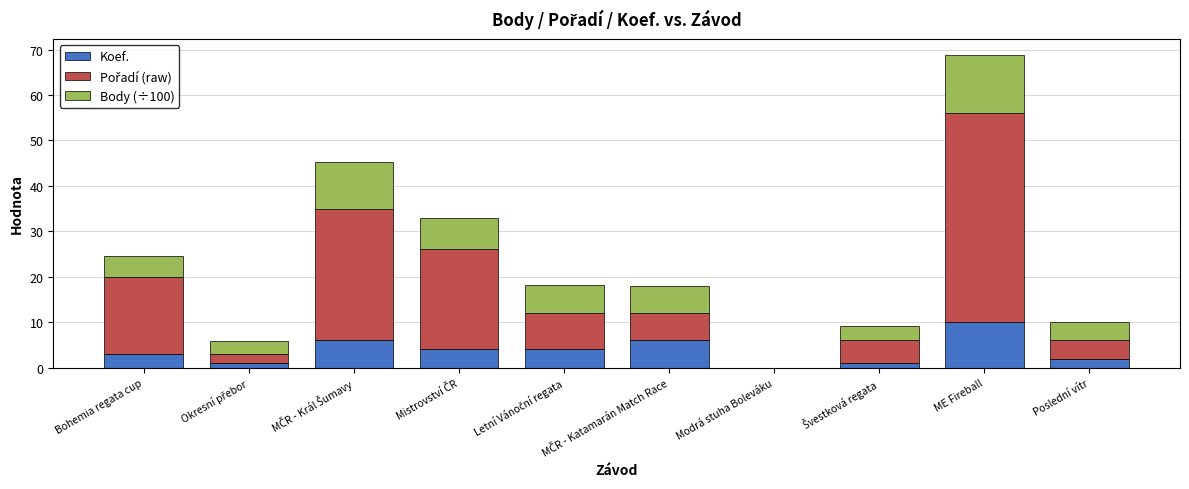

What is the highest value of the Koef. series?

10.0